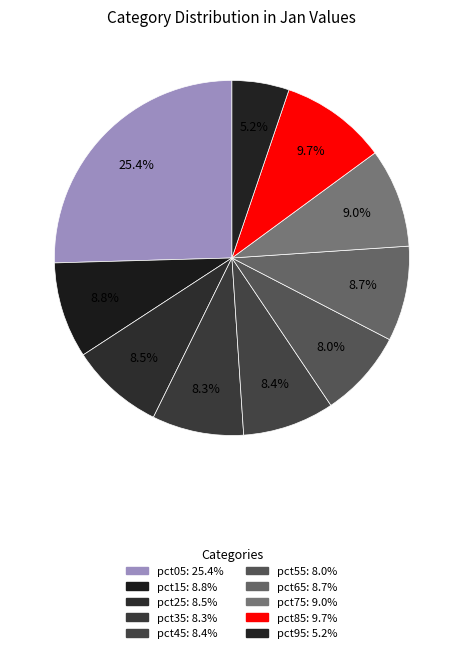

Is pct85 the majority of the pie?

No